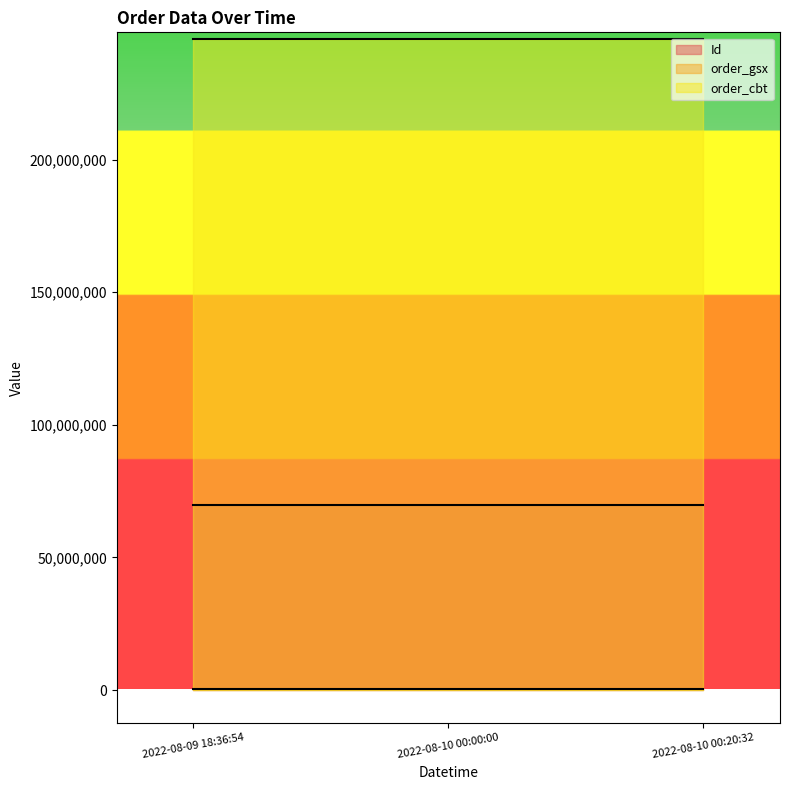

Which series has the largest range (max minus min)?

Id